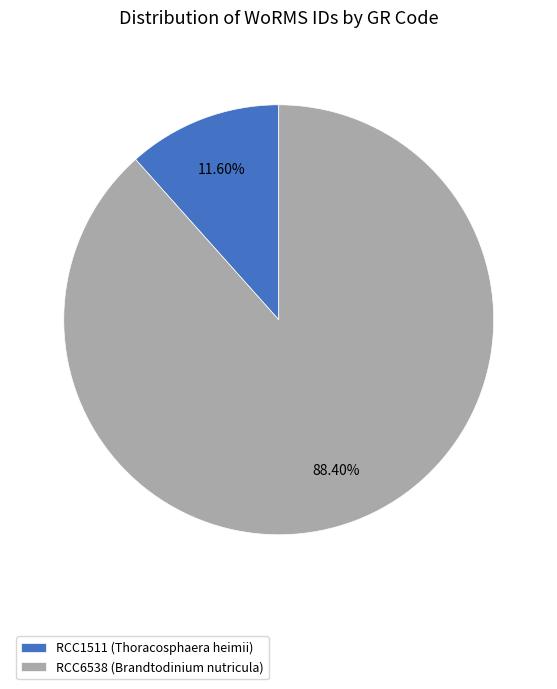

What percentage is the RCC1511 (Thoracosphaera heimii) slice, to the nearest percent?

12%